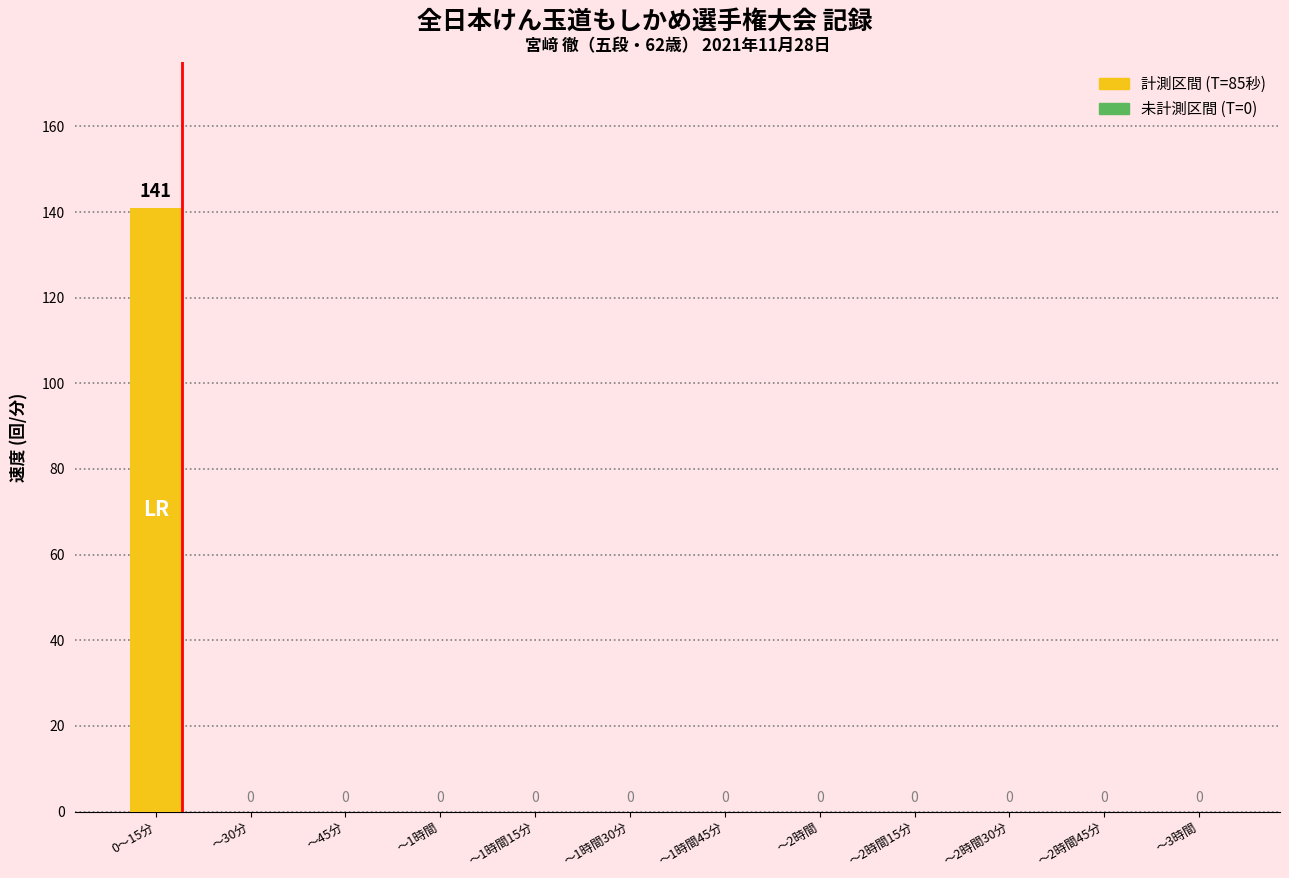

Are the bars horizontal?

No